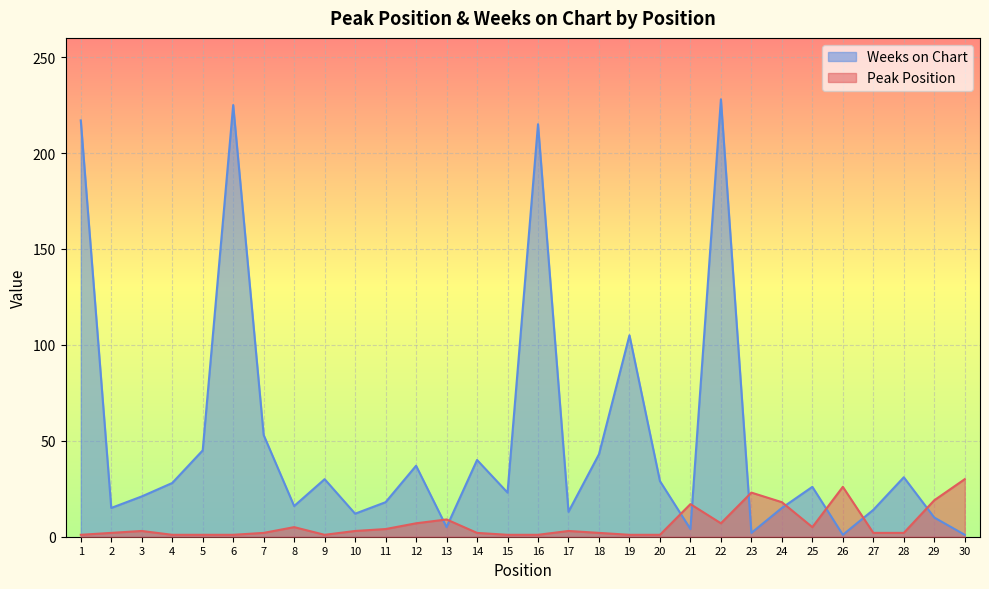

At how many categories does at least one series exceed 92?

5